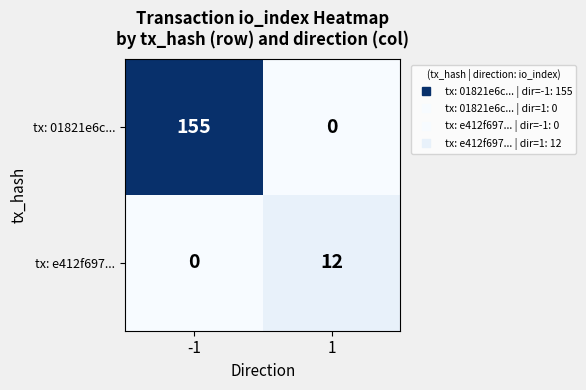

What is the maximum value for tx: 01821e6c...?

155